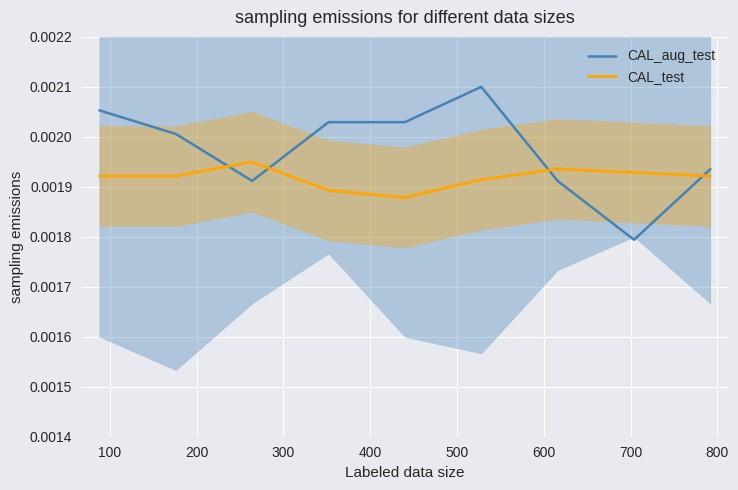

How many lines are shown in the chart?

2